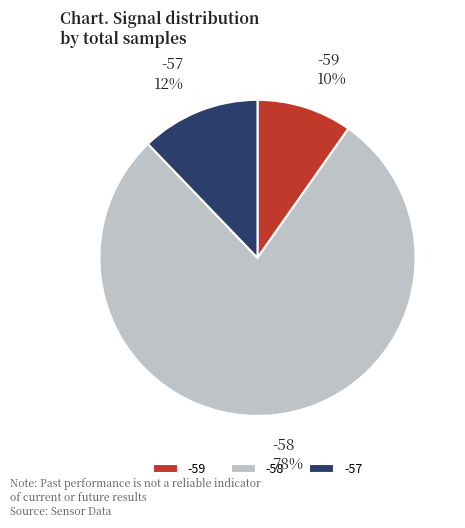

Count the number of slices in the pie.

3